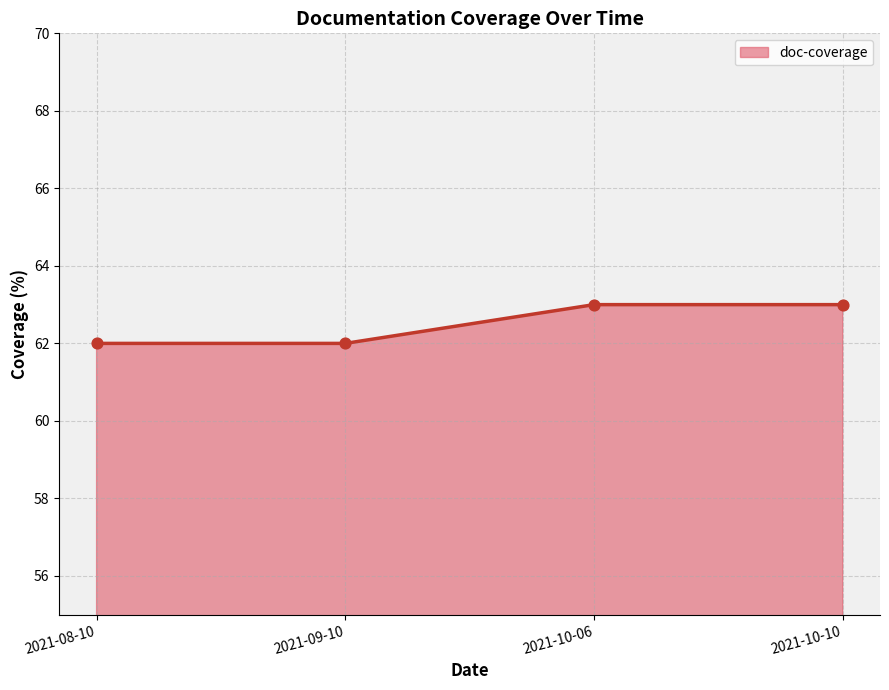

What is the ratio of the value at 2021-09-10 to the value at 2021-08-10?

1.0